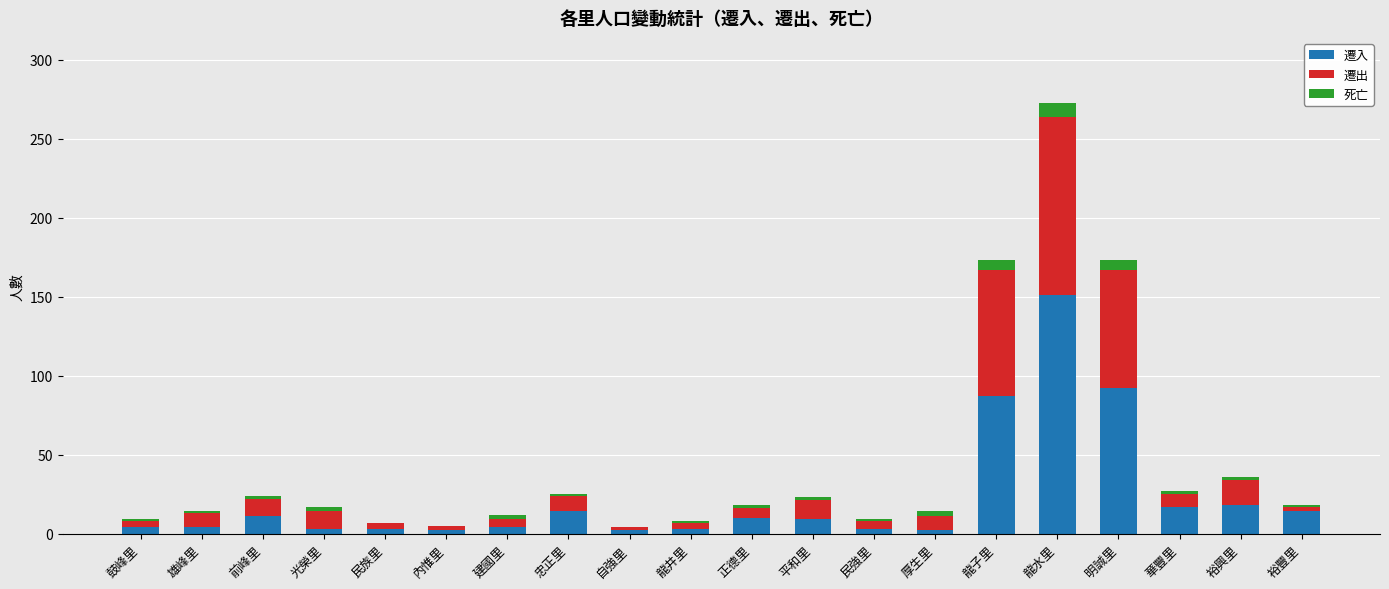

At which category is the sum across all series the highest?

龍水里